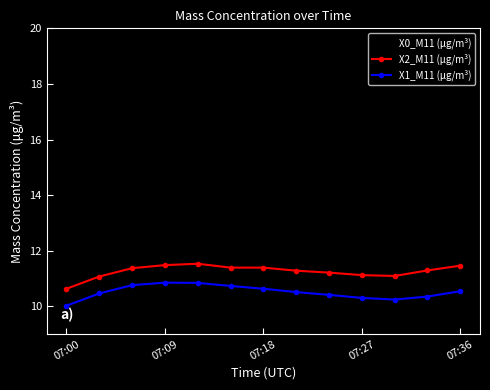

Which series has the largest range (max minus min)?

X0_M11 (μg/m³)